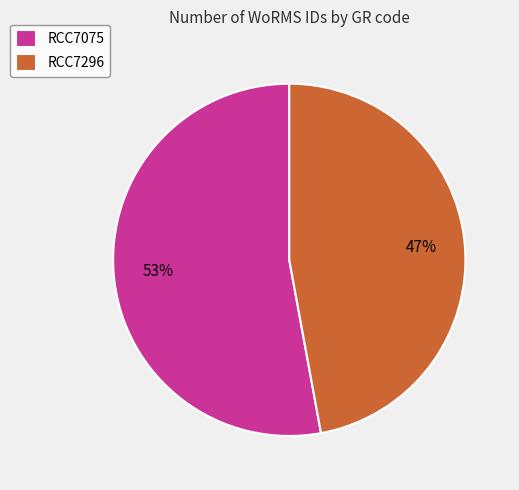

What is the ratio of the value at RCC7296 to the value at RCC7075?

0.9